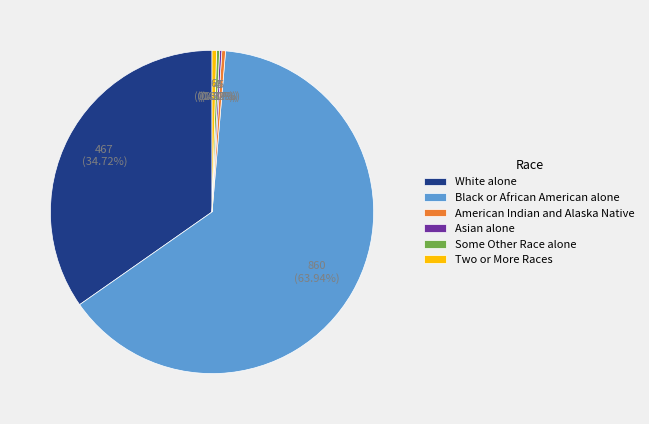

What is the largest slice in the pie chart?

Black or African American alone